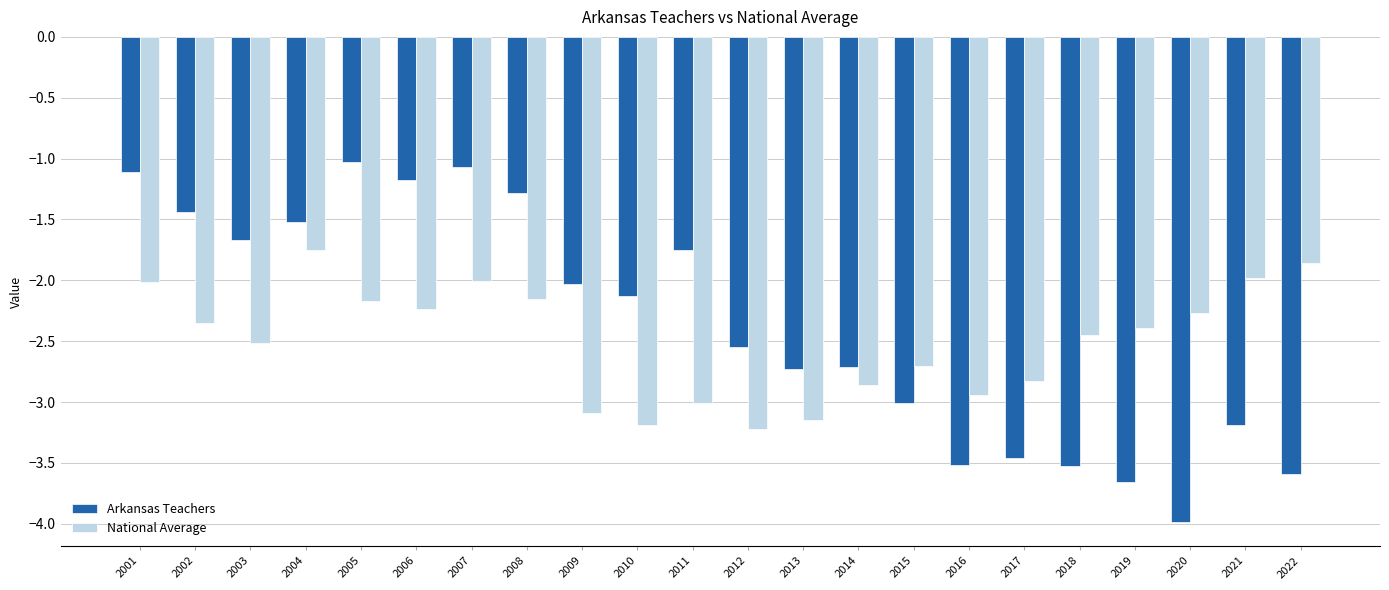

Rank the series by their maximum value, from lowest to highest.

National Average, Arkansas Teachers